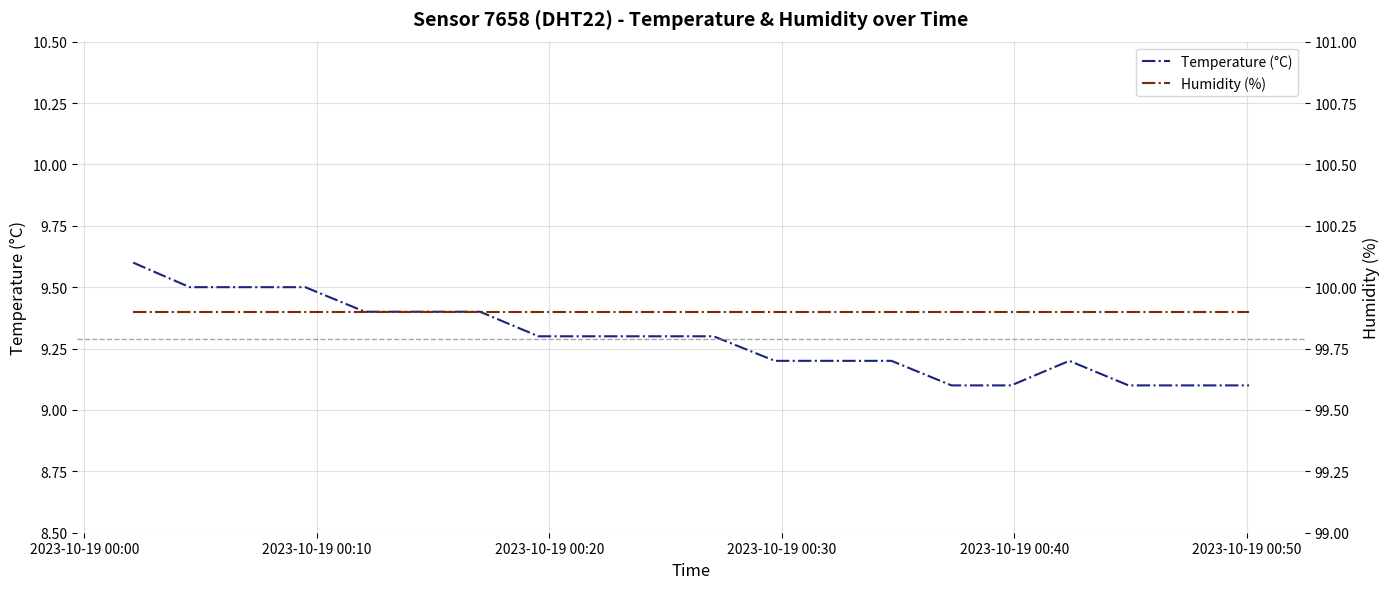

What is the lowest value of the Temperature (°C) series?

9.1